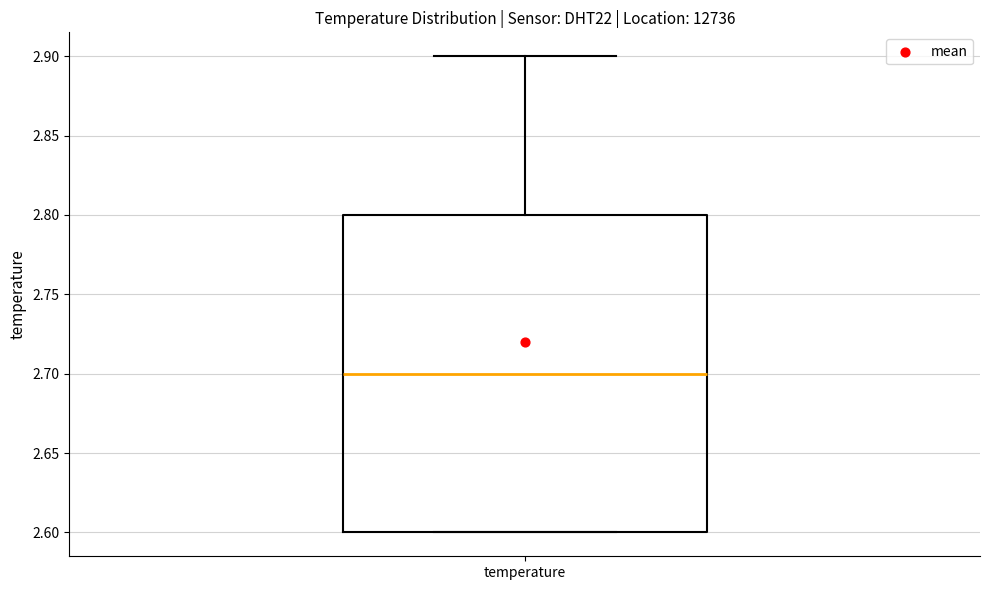

Read this box plot against the y-axis: the position of the median line, the range covered by the box, and the ends of both whiskers. The values are not printed on the chart, so give them approximately, as read against the axis.

median 2.7, box 2.6 to 2.8, whiskers 2.6 to 2.9